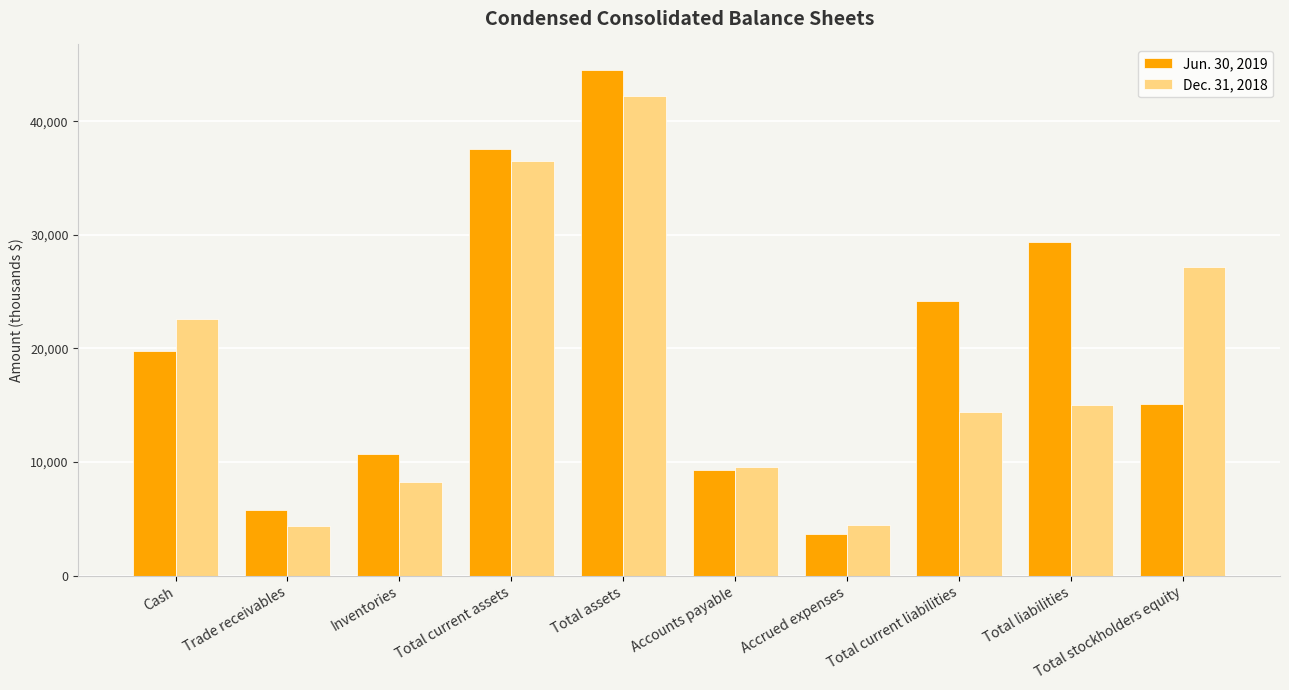

What is the difference between the highest and lowest values at Total stockholders equity?

12033